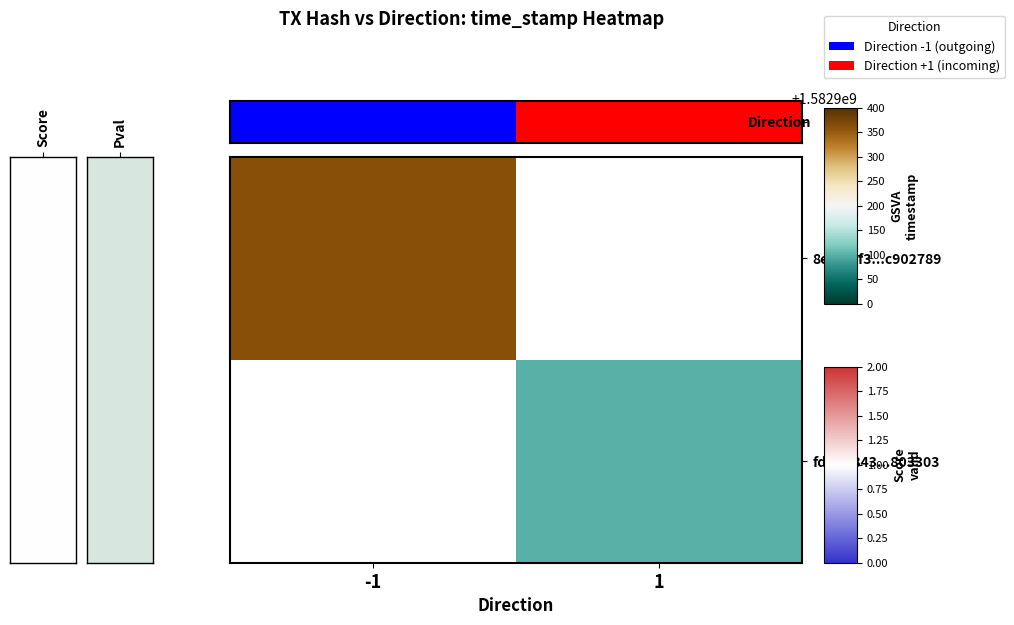

Rank the categories by fdd6d843...803303 value from lowest to highest.

-1, 1